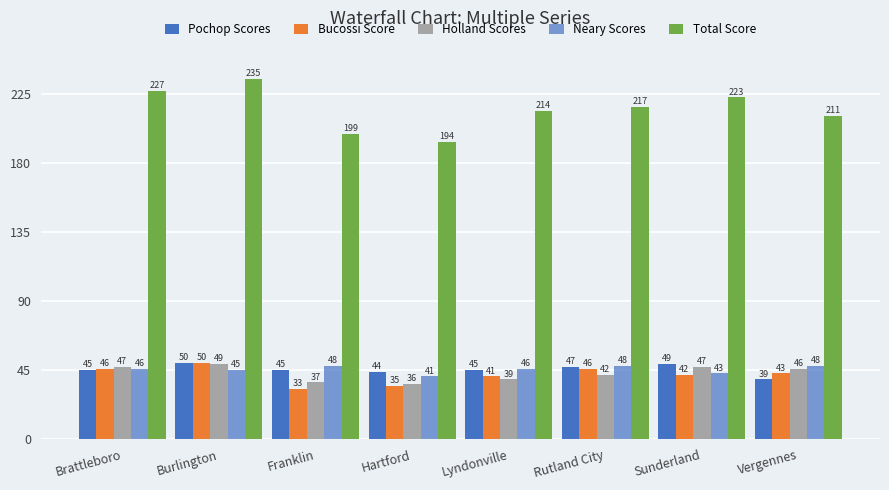

How many groups of bars are there?

8